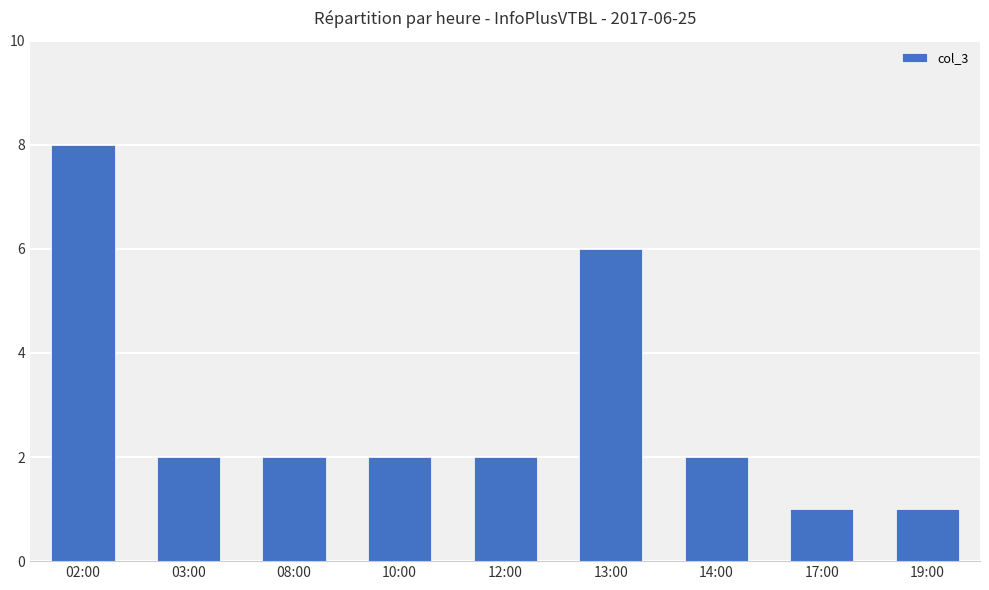

Where does the data first go above 2?

02:00